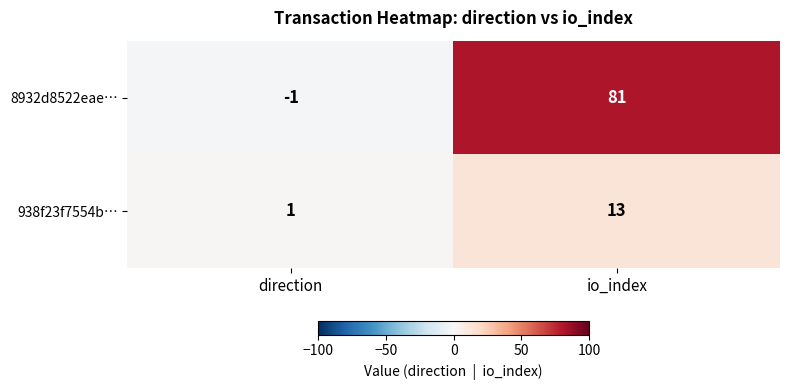

The 938f23f7554b… series shows 9 at io_index. True or false?

False